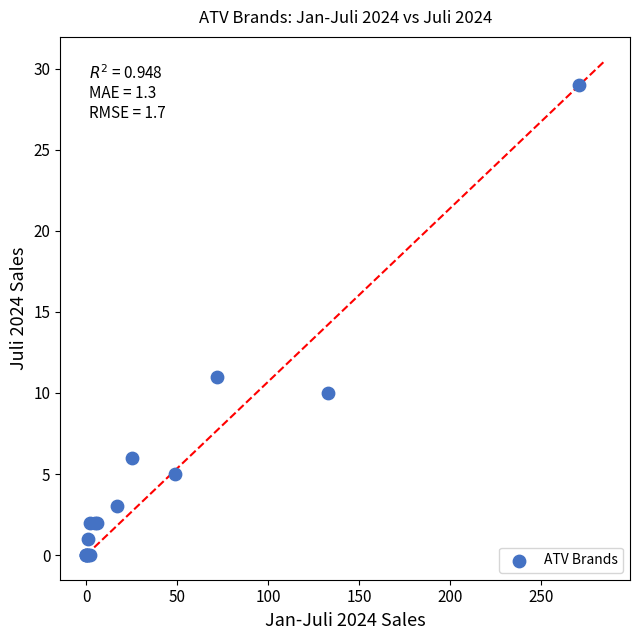

What Y value in the scatter plot is closest to 14?

11